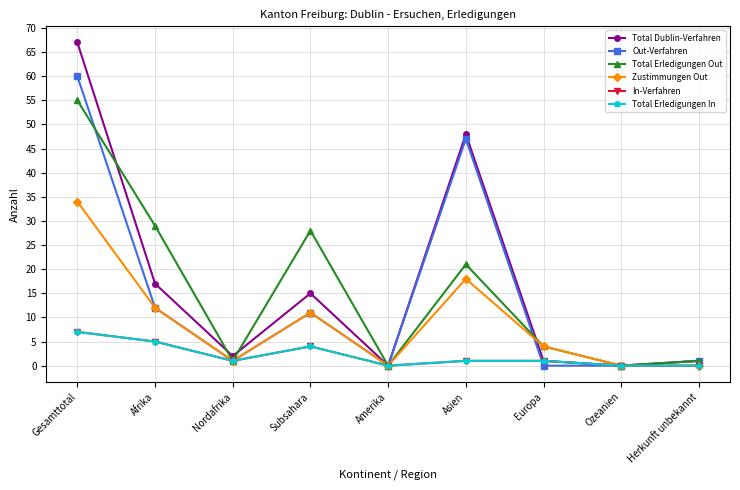

Is the value of In-Verfahren at Gesamttotal greater than the value of Total Dublin-Verfahren at Nordafrika?

Yes